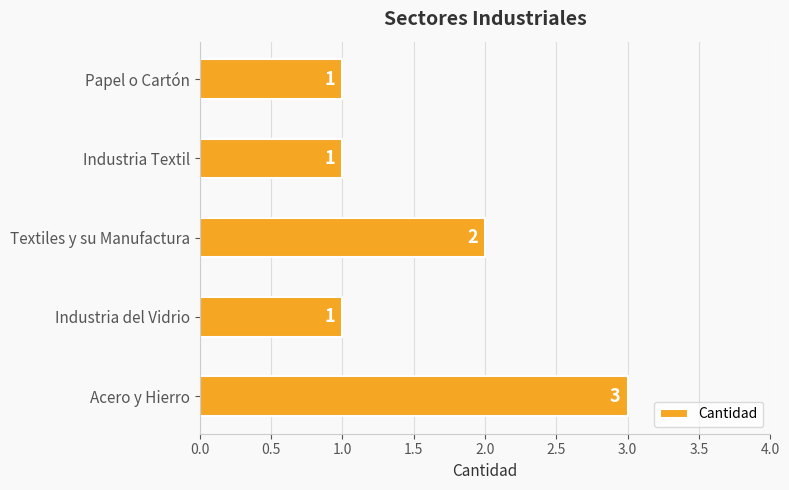

What is the ratio of the value at Industria Textil to the value at Textiles y su Manufactura?

0.5